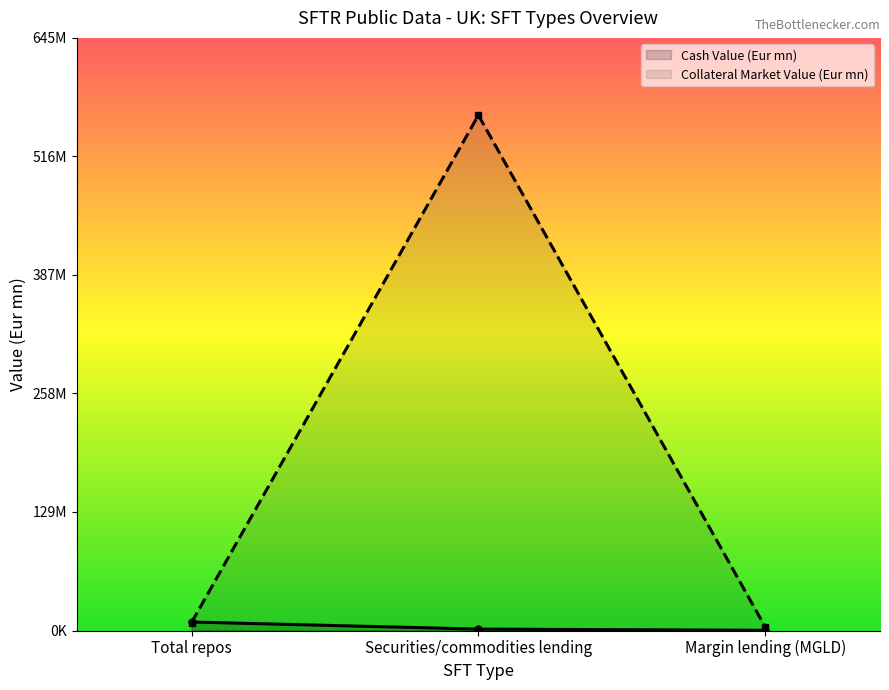

What is the total value across all series at Securities/commodities lending?

562997820.8